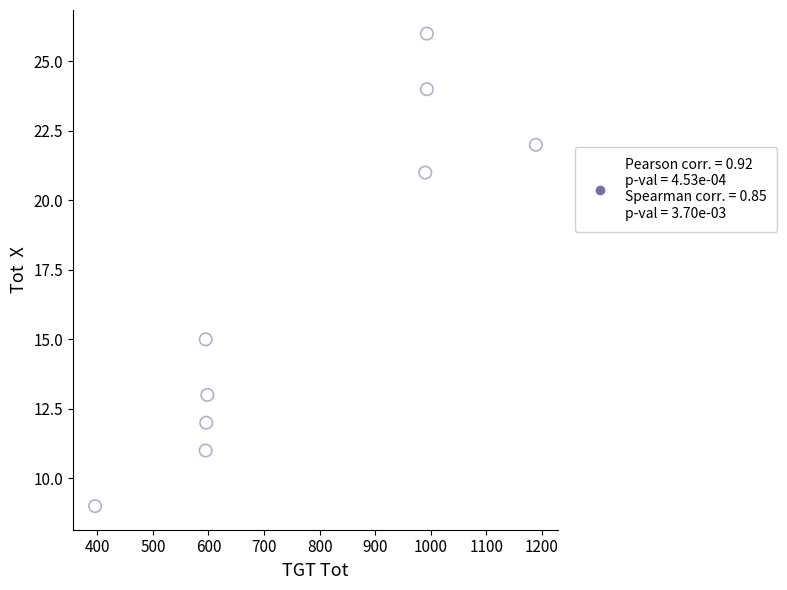

What is the range of Y values (max minus min)?

17